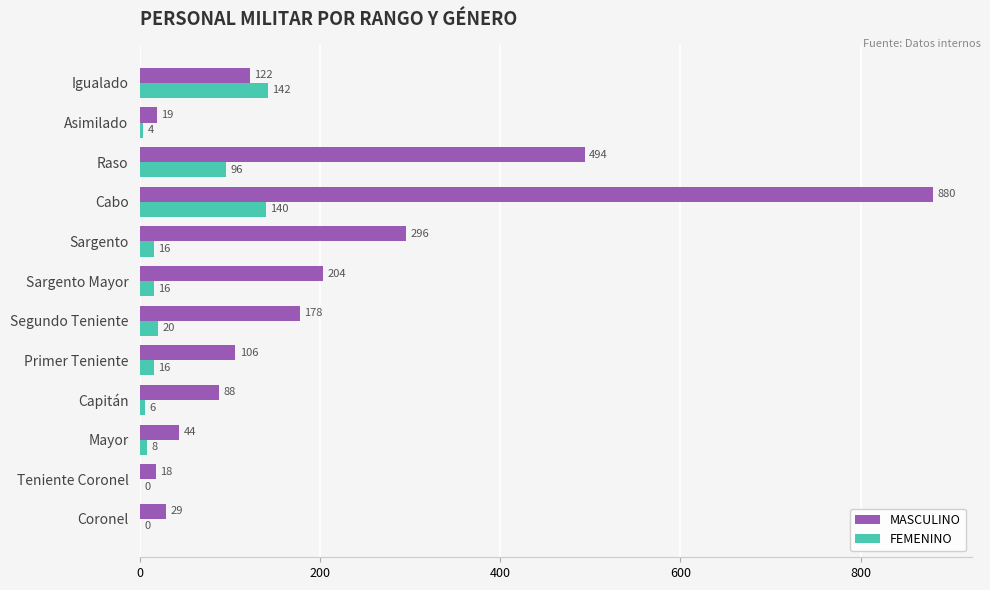

What is the sum of the FEMENINO values at Igualado and Coronel?

142